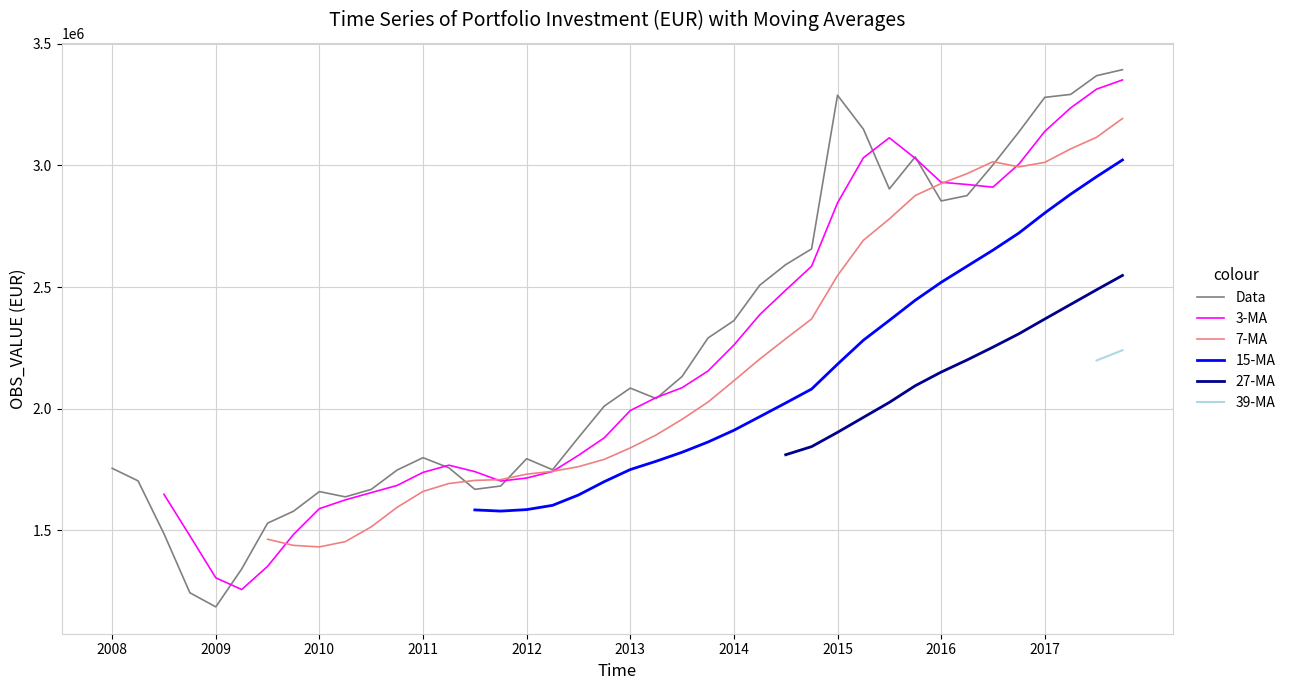

The value of Data at 2017 is 3280069.8. True or false?

True